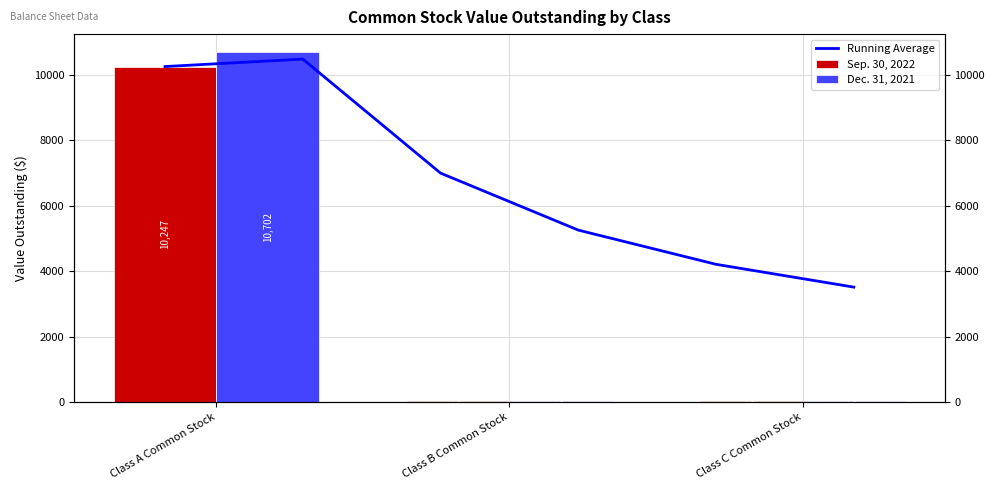

What position from the right is Class C Common Stock?

1